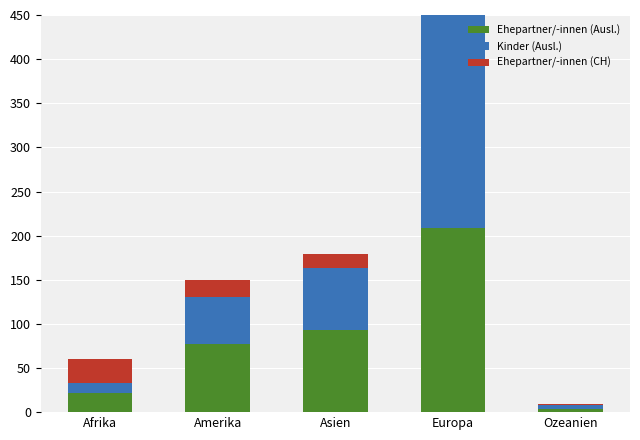

What is the approximate value of Ehepartner/-innen (CH) at Europa, to the nearest 10?

60